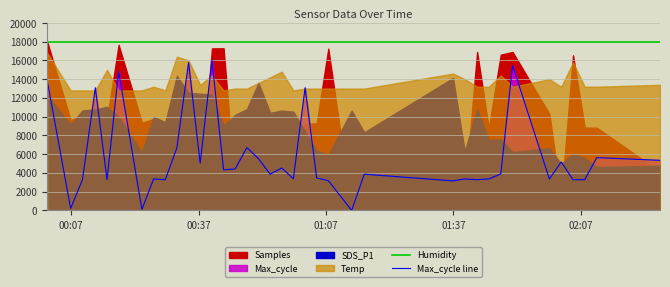

What is the maximum value for Humidity?

17982.0